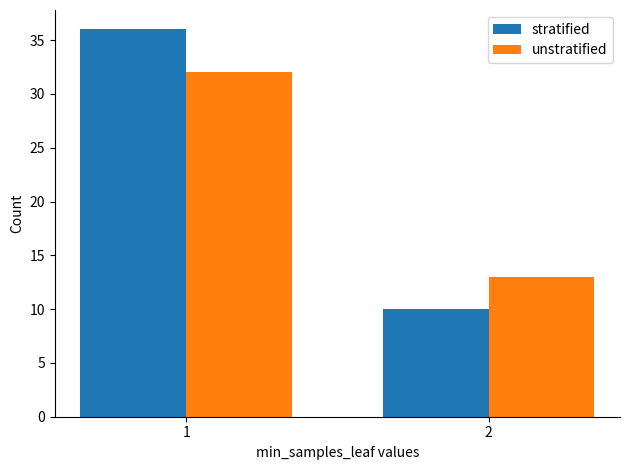

What is the difference between the stratified values at 1 and 2?

26